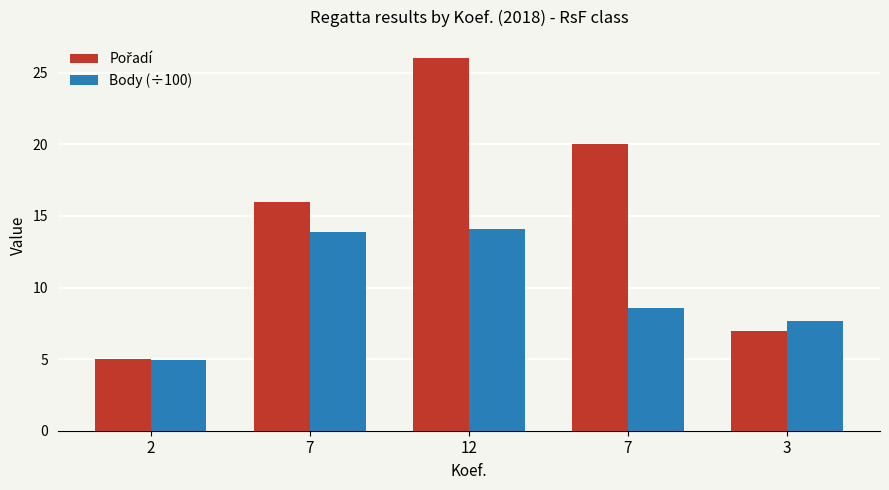

Does the chart contain any negative values?

No